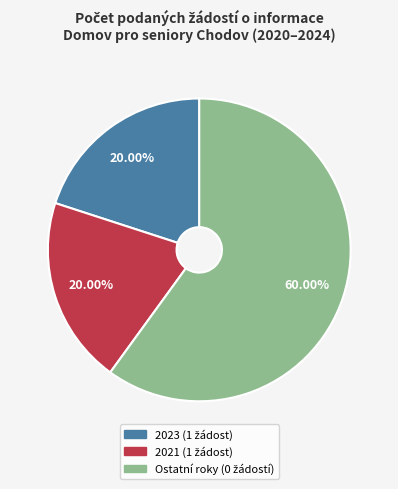

Is there a majority slice in this chart?

Yes